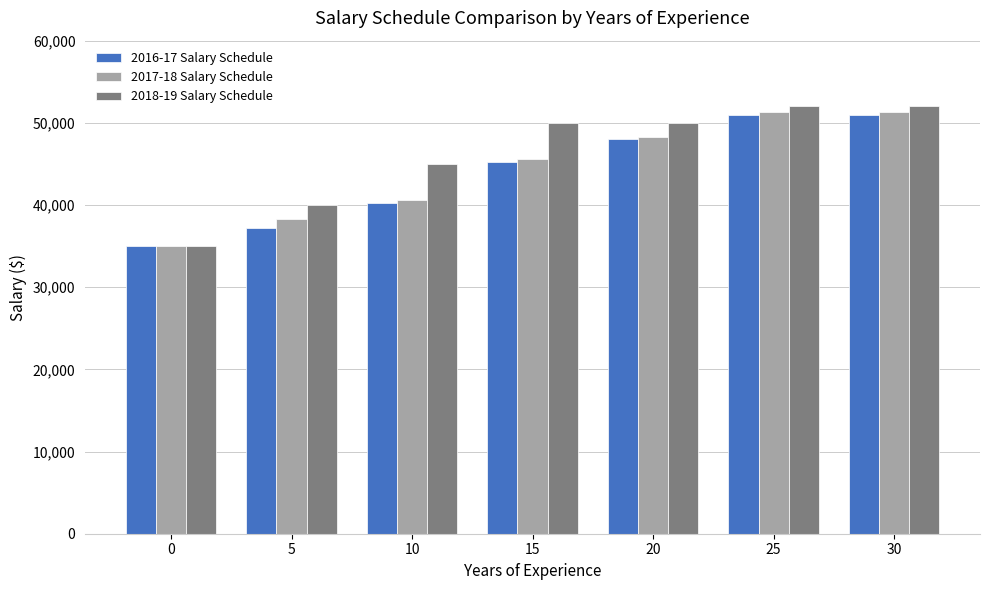

What is the greatest value displayed?

52000